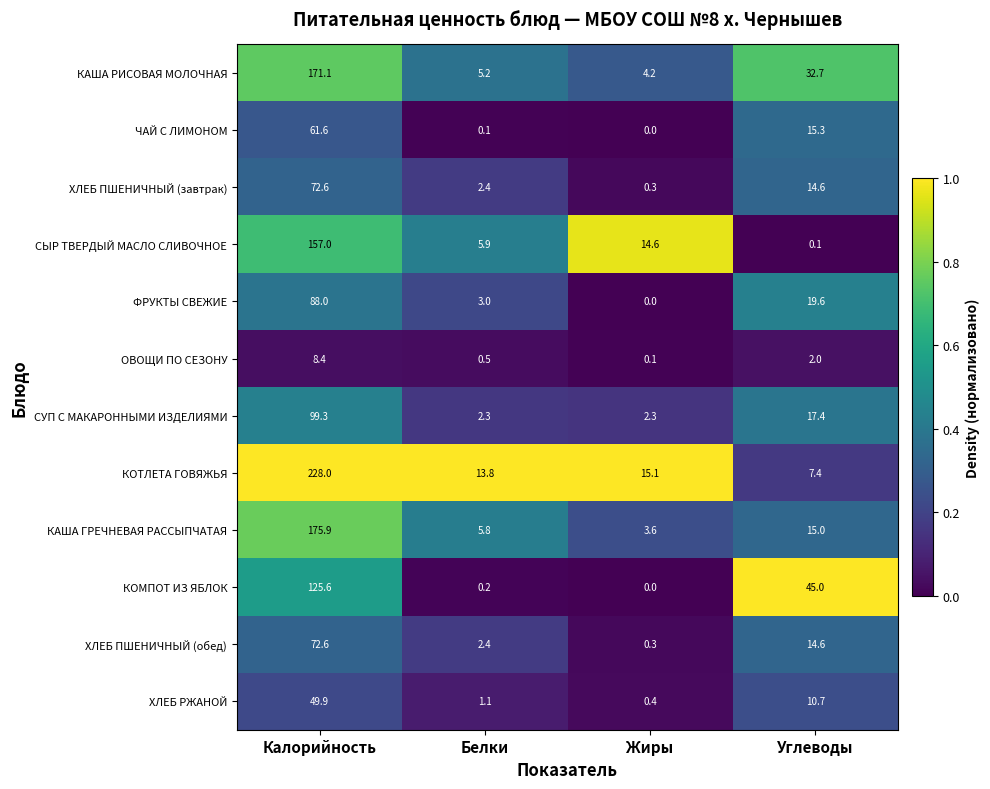

True or false: КАША ГРЕЧНЕВАЯ РАССЫПЧАТАЯ has a value of 1.0 at Жиры.

False